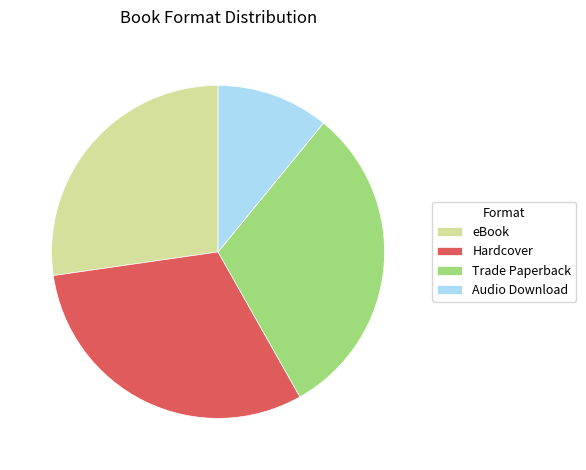

What is the smallest slice in the pie chart?

Audio Download